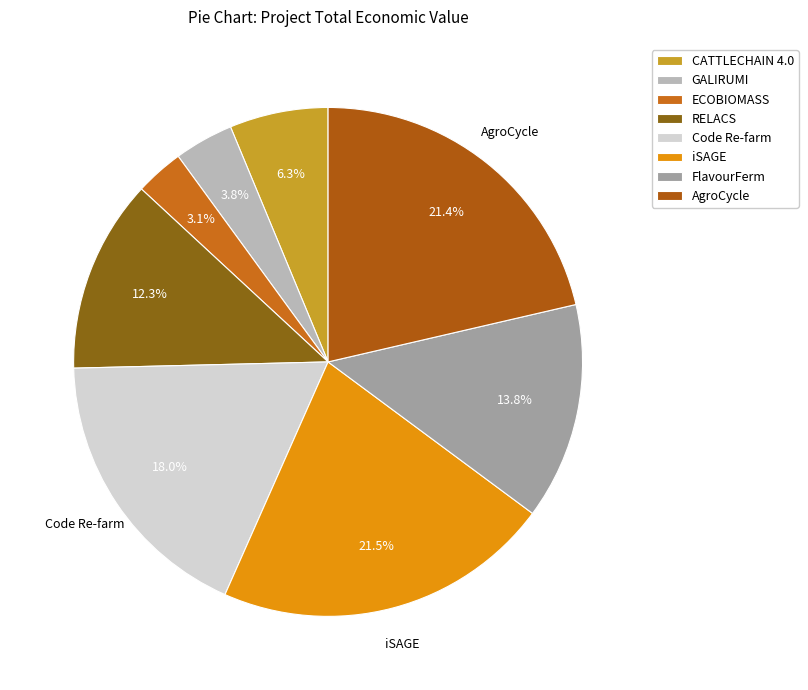

Approximately how many times larger is the value at FlavourFerm compared to Code Re-farm?

0.8